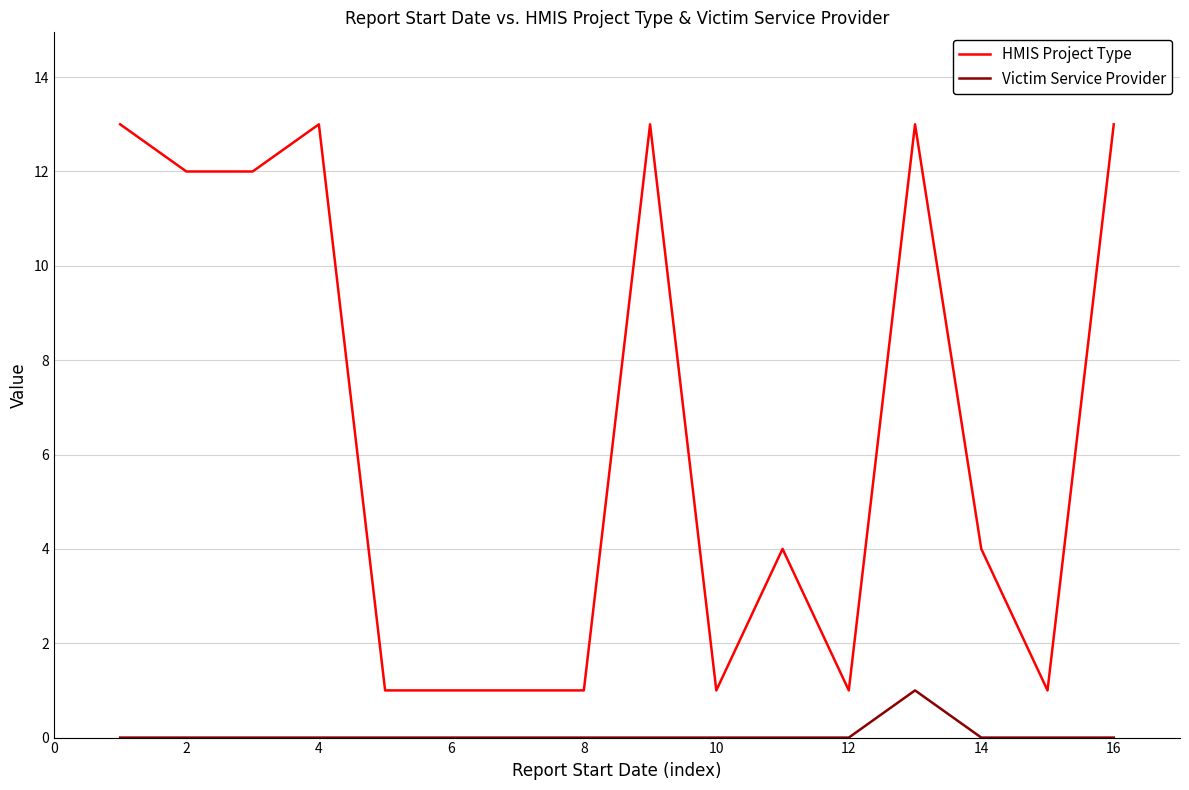

Which series has the largest range (max minus min)?

HMIS Project Type